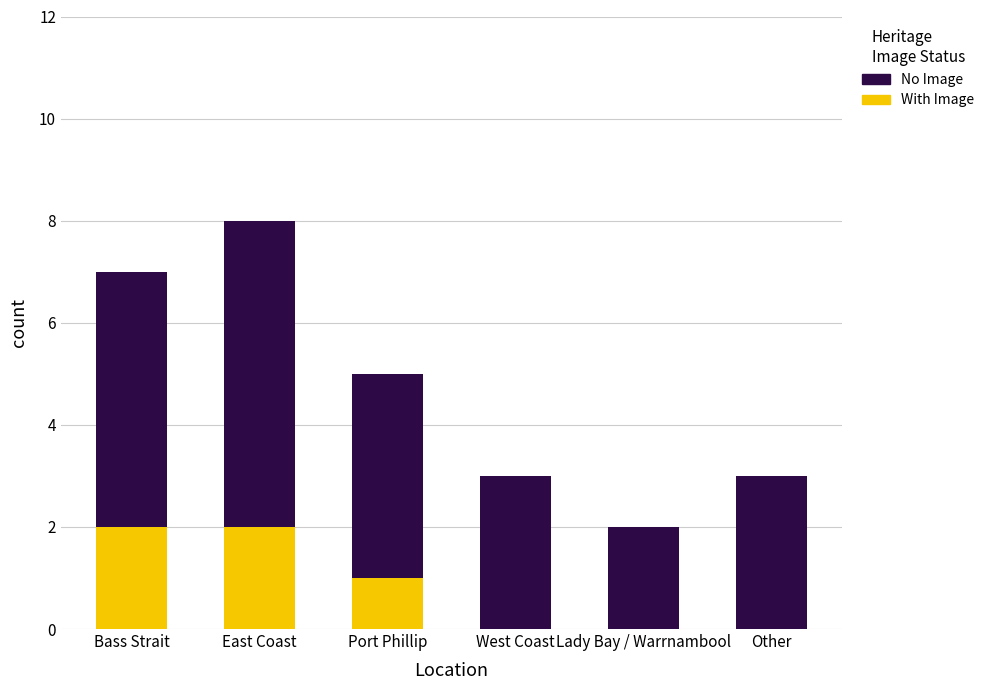

The value of With Image at West Coast is 1. True or false?

False